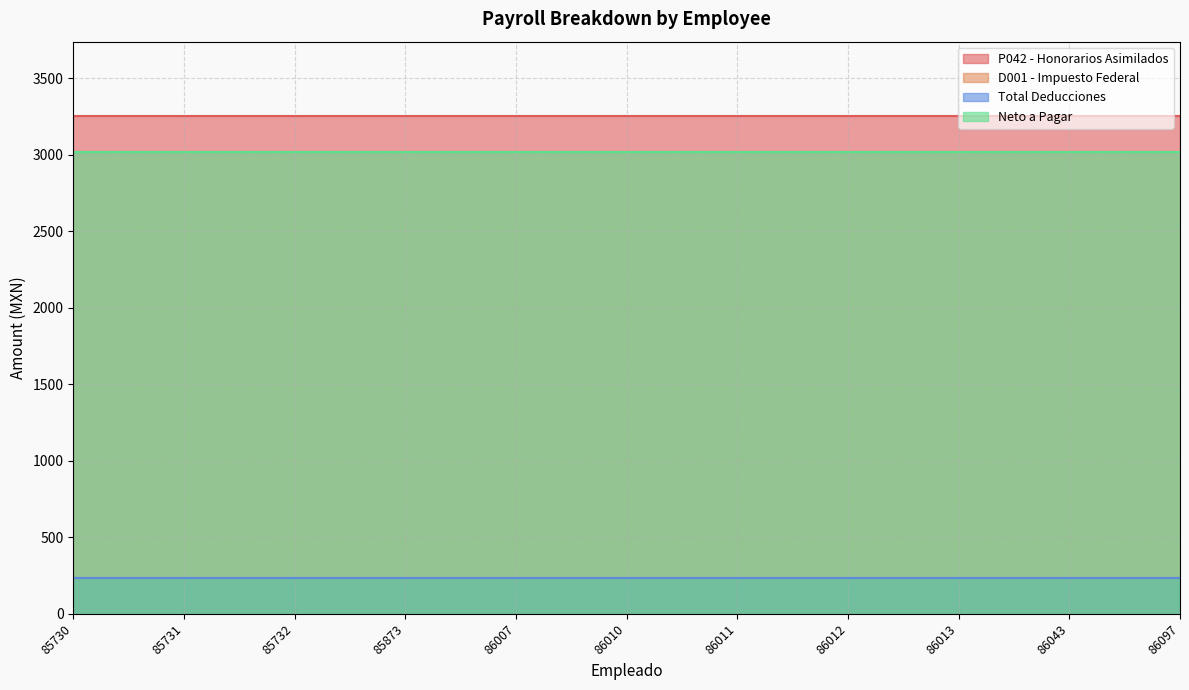

What is the smallest value displayed?

232.2